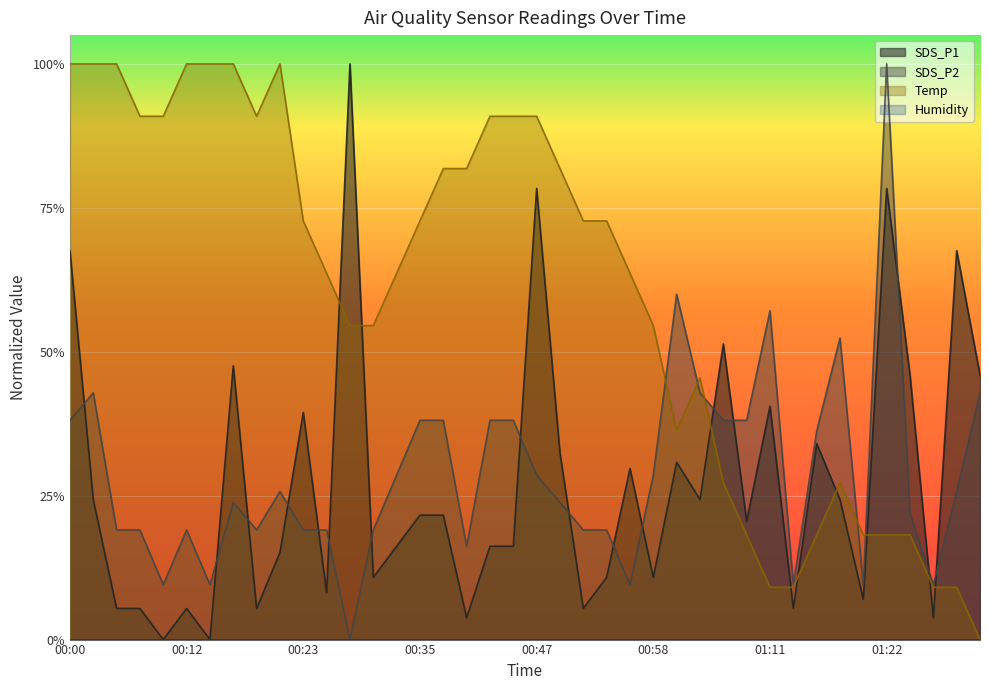

How many intersections are there between SDS_P2 and Temp?

5